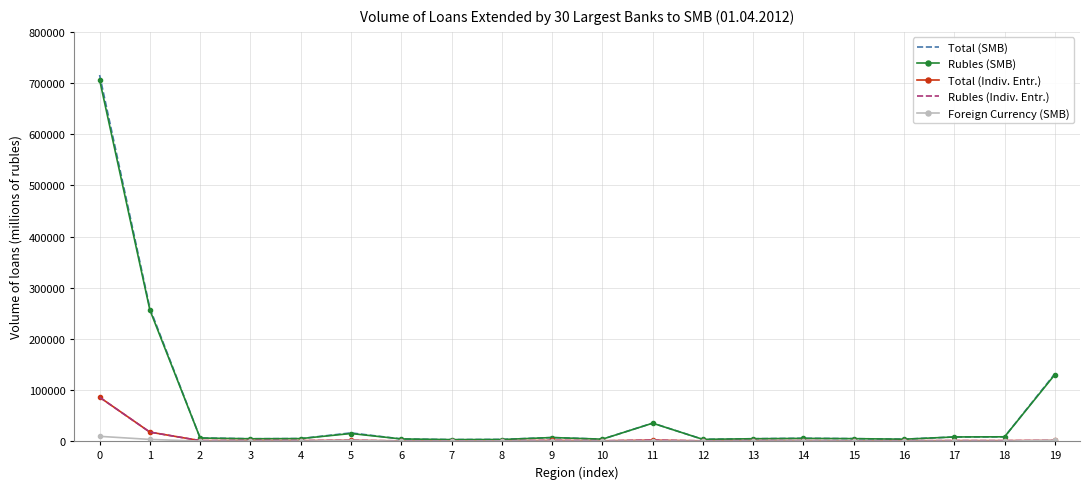

True or false: Total (Indiv. Entr.) has a value of 17671 at 1.

True